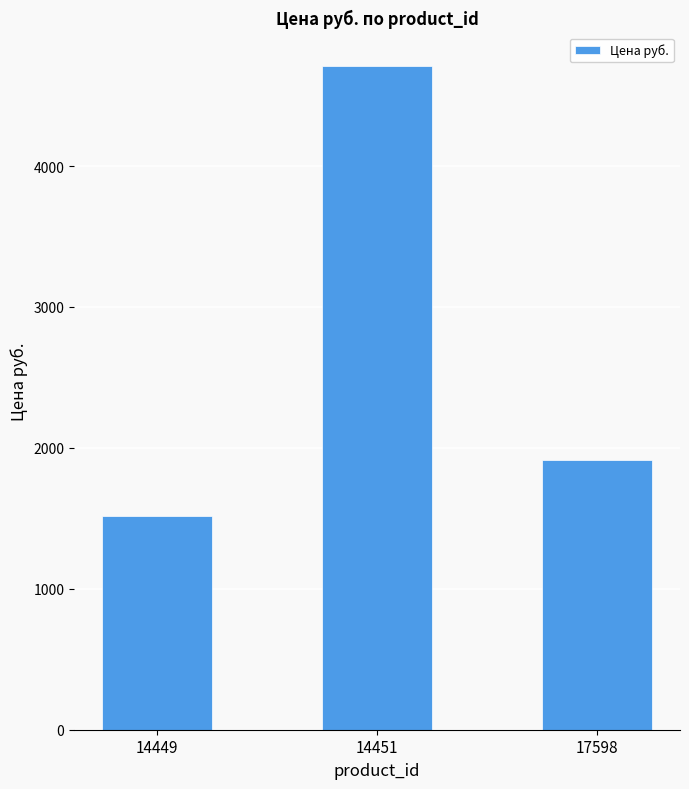

Which label corresponds to the largest value in the chart?

14451